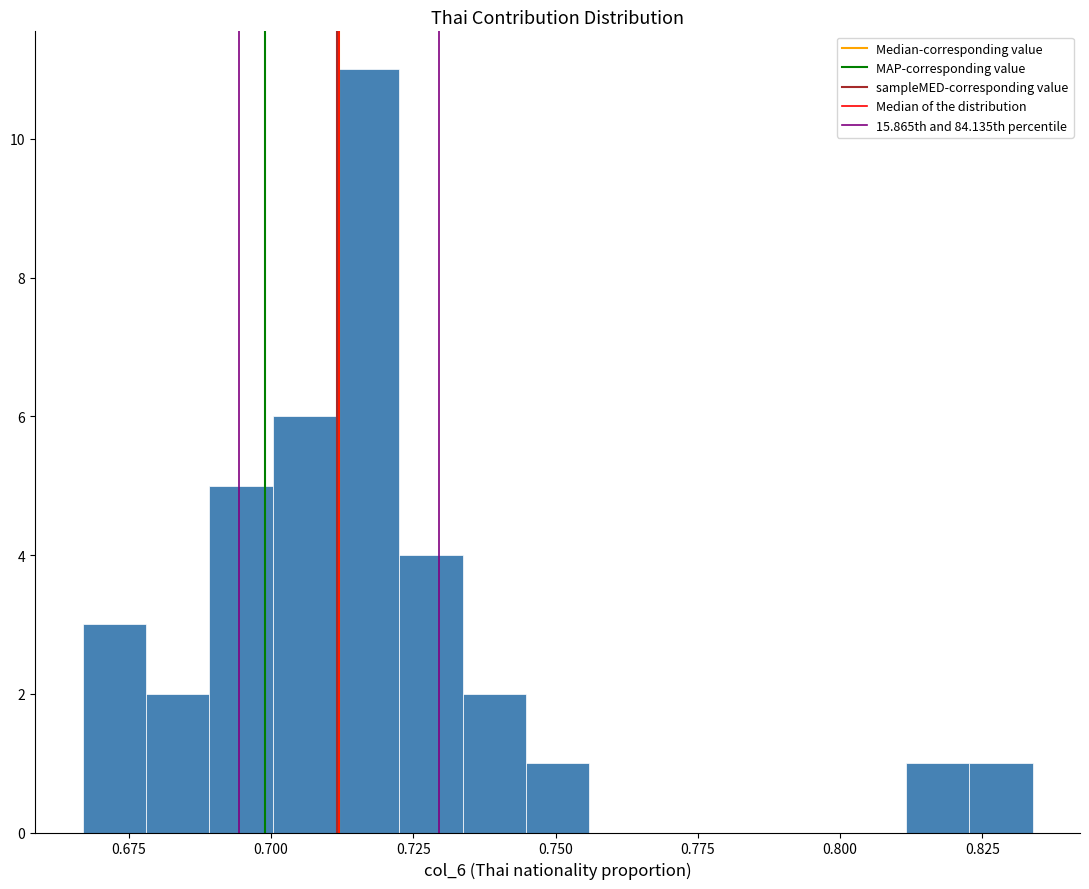

Around what value on the x-axis is the tallest bar? Give the approximate position of its centre, as read against the axis.

0.715